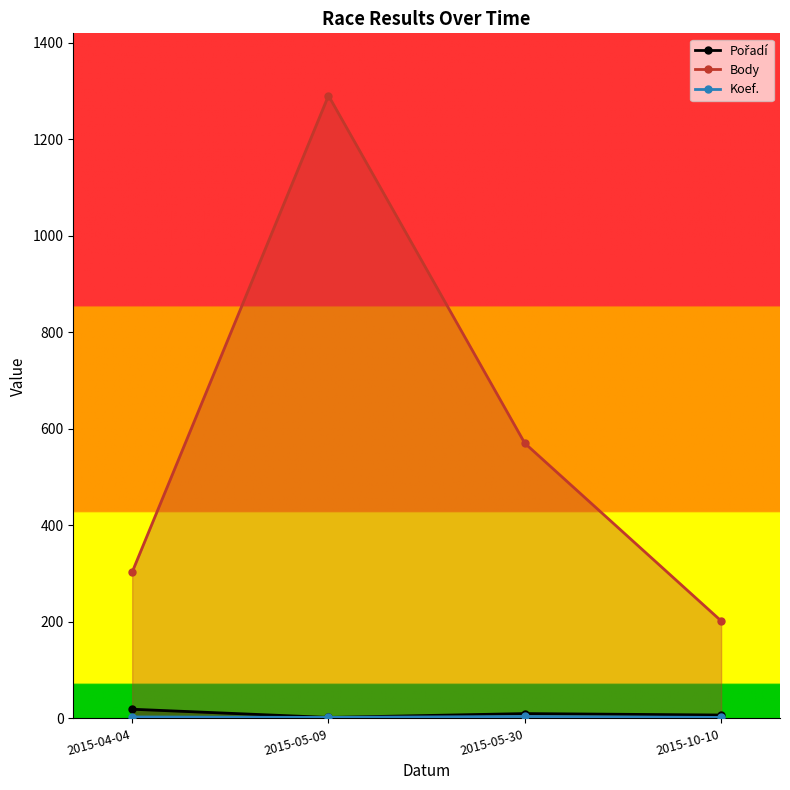

What are all the series names shown in the legend?

Pořadí, Body, Koef.